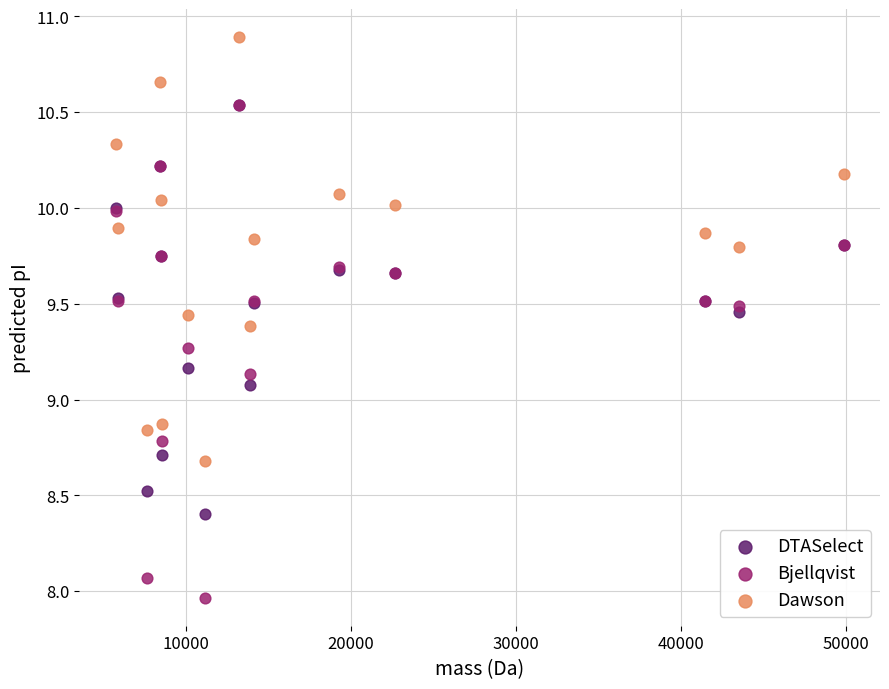

Which series contains the highest Y value?

Dawson